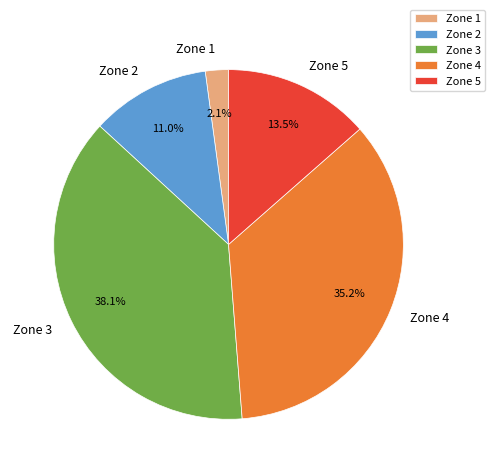

How many segments does this pie chart have?

5